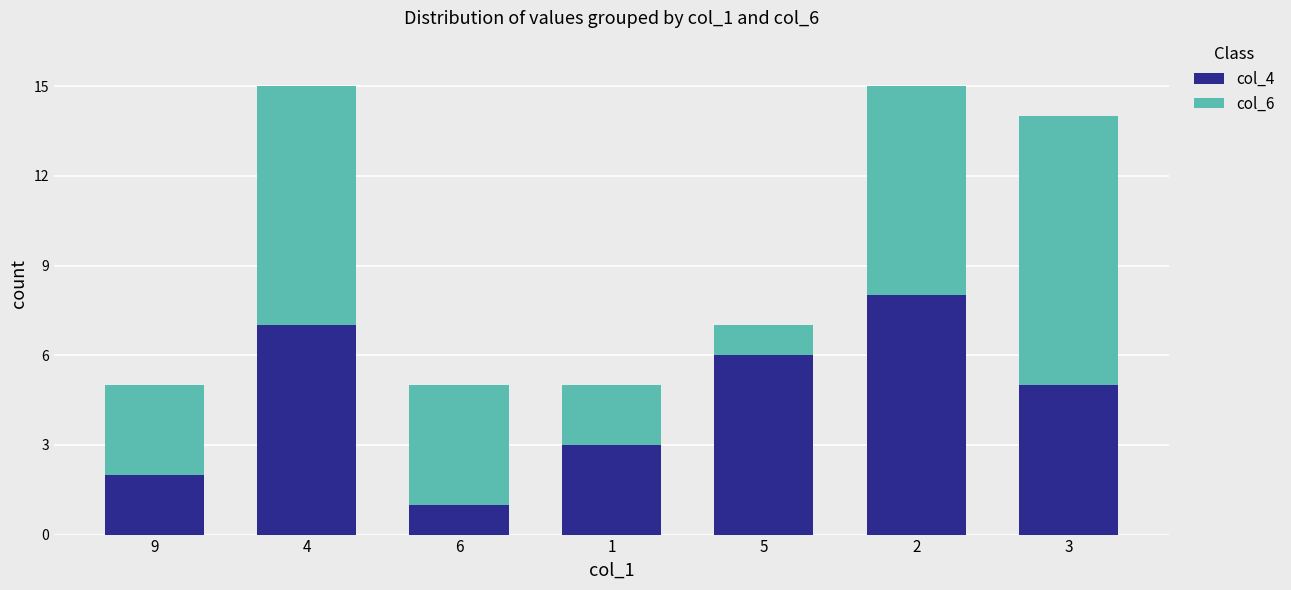

True or false: col_4 has a value of 5 at 3.

True